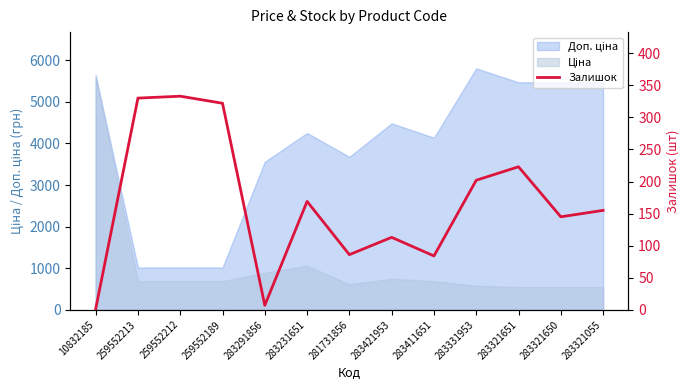

The value at 259552213 is 71. True or false?

False